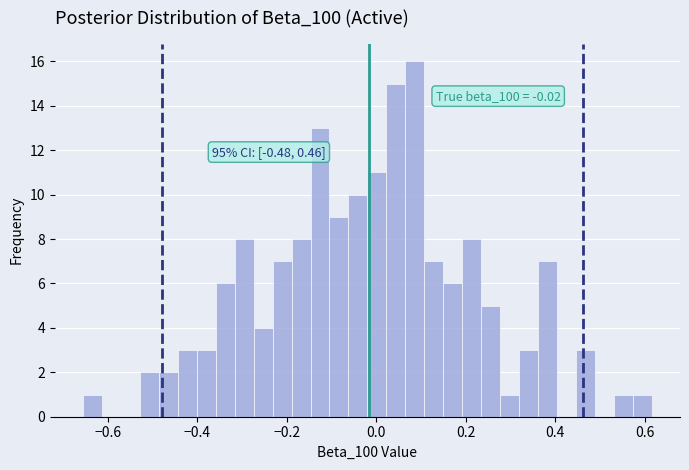

Around what value on the x-axis is the tallest bar? Give the approximate position of its centre, as read against the axis.

0.08